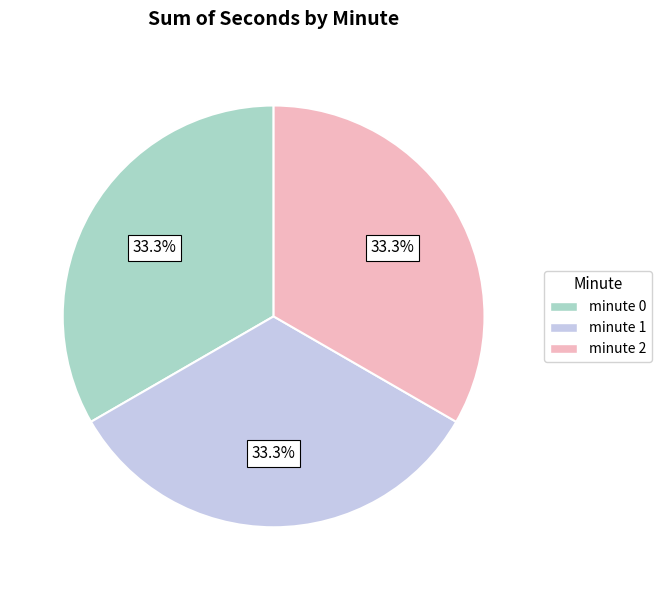

To the nearest percent, what is the difference between the minute 1 and minute 2 slice percentages?

0%